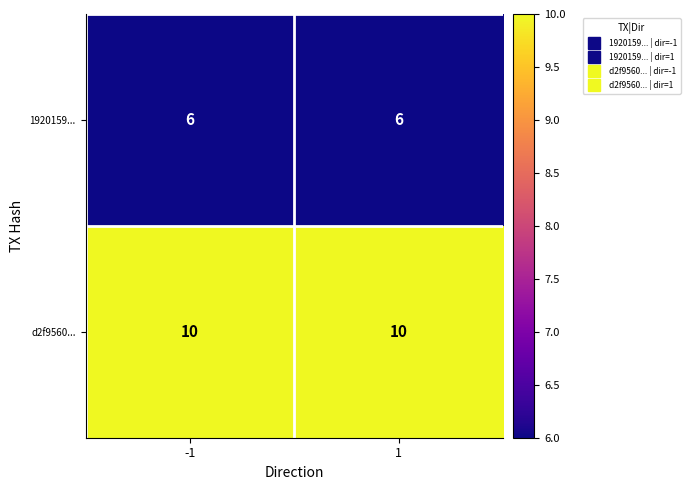

Rank the series by their maximum value, from lowest to highest.

1920159..., d2f9560...